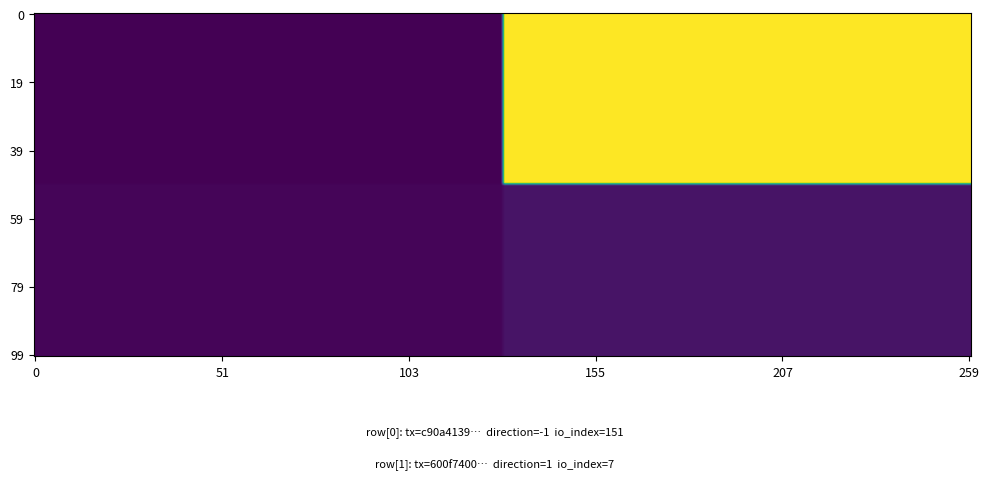

Which series has the widest spread of values?

c90a41392aea3d48d2f88eb3af17ea64265965a